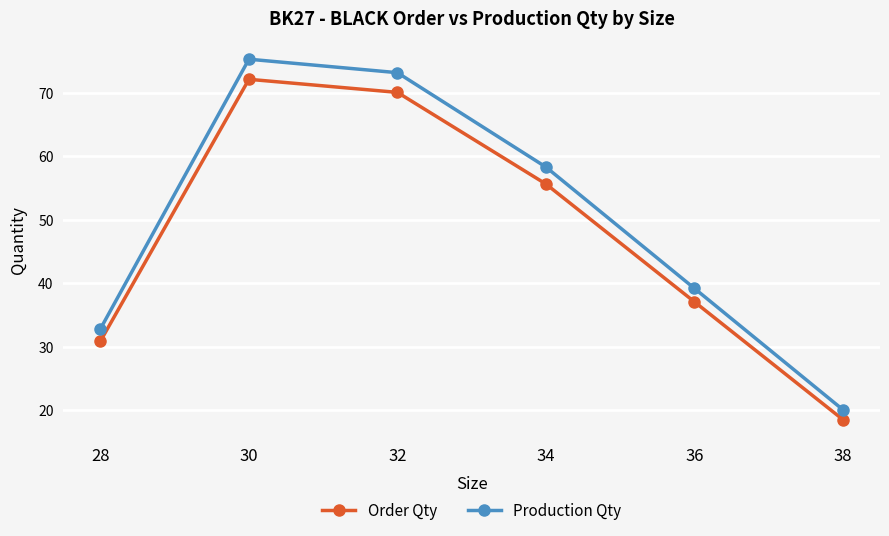

True or false: Order Qty has a value of 54.5 at 28.

False